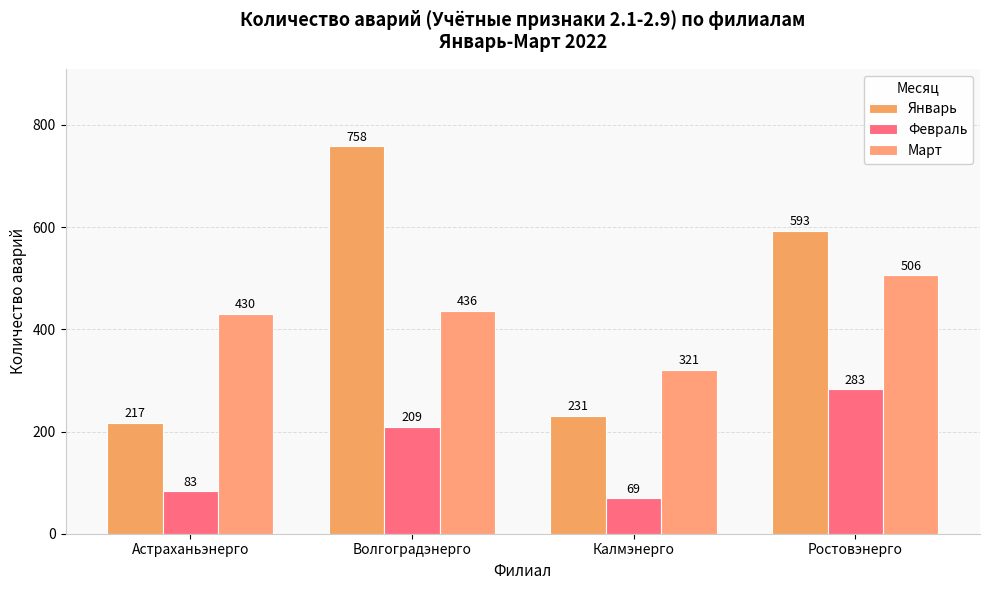

What is the total value across all series at Волгоградэнерго?

1403